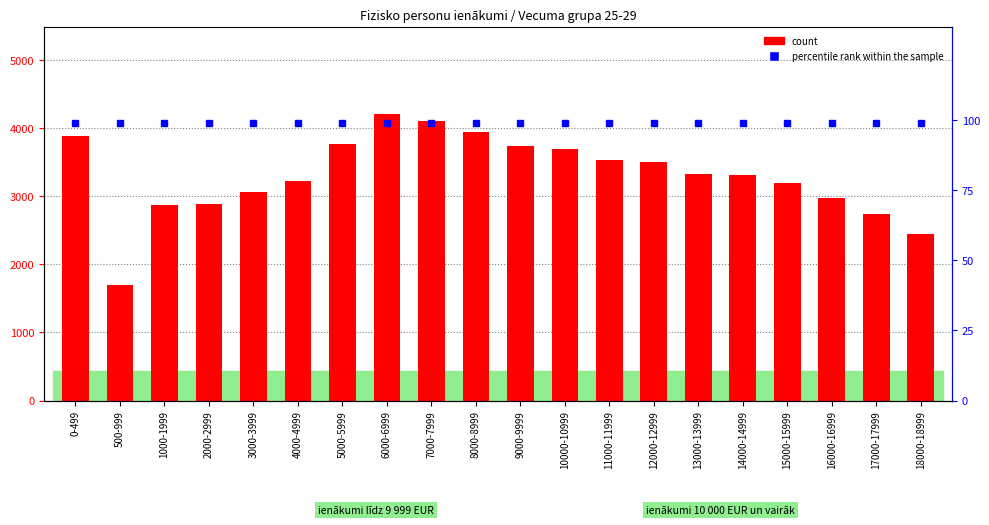

What is the difference between the highest and lowest values at 3000-3999?

2961